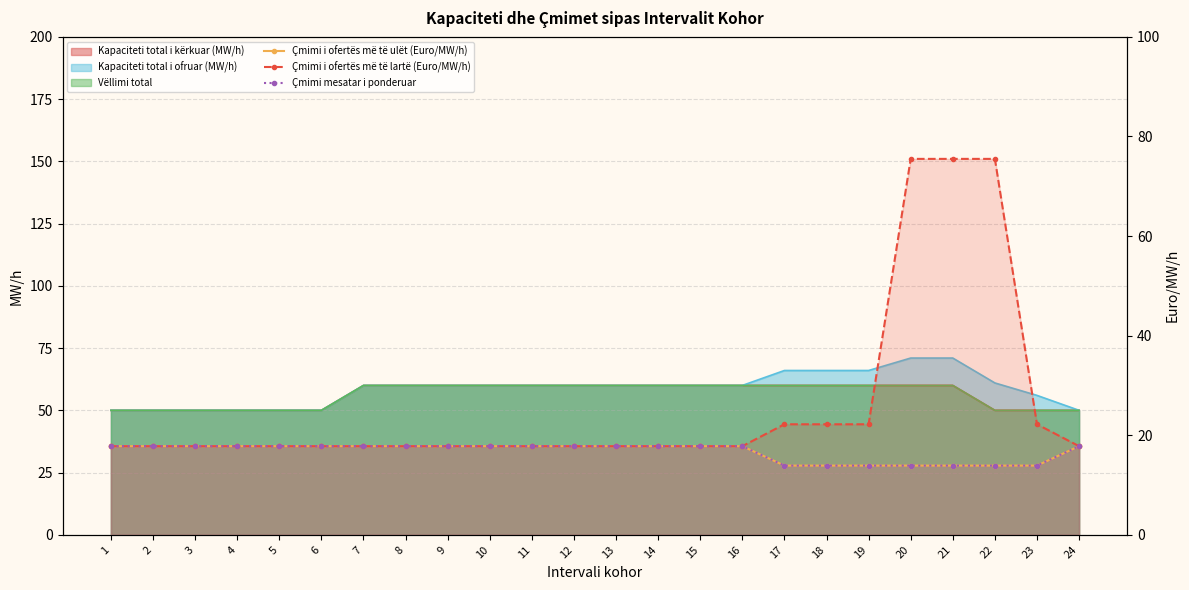

Count the number of categories in the chart.

24